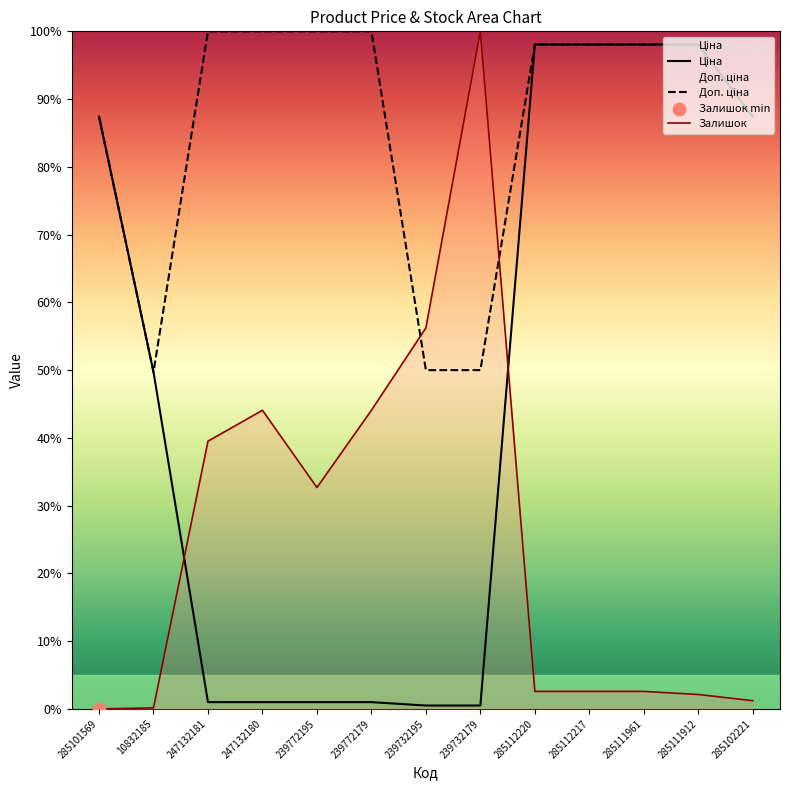

True or false: Залишок has a value of 0.2 at 10832185.

True